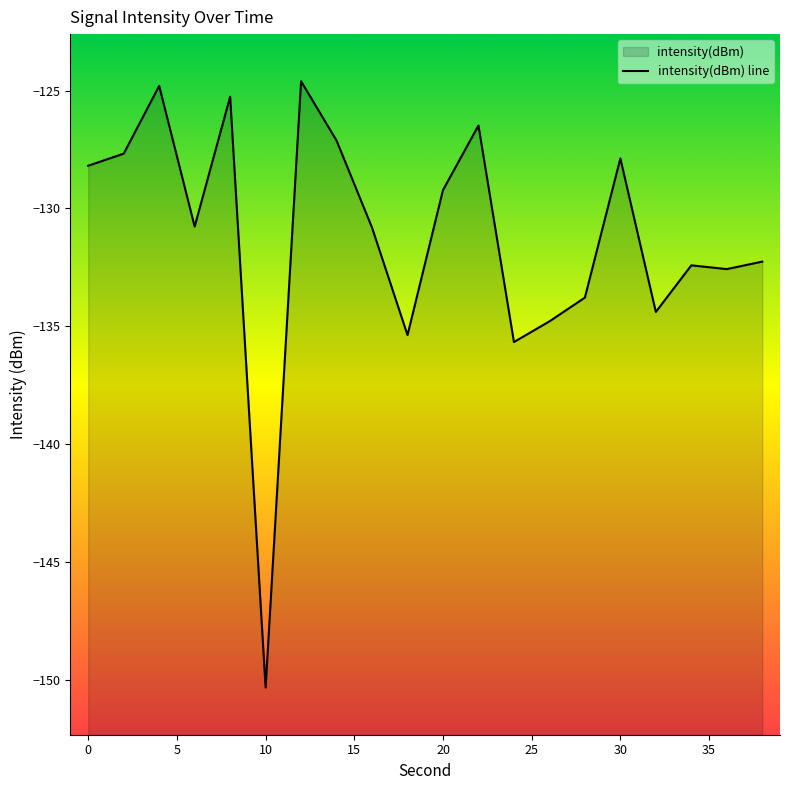

What is the greatest value displayed?

-124.6